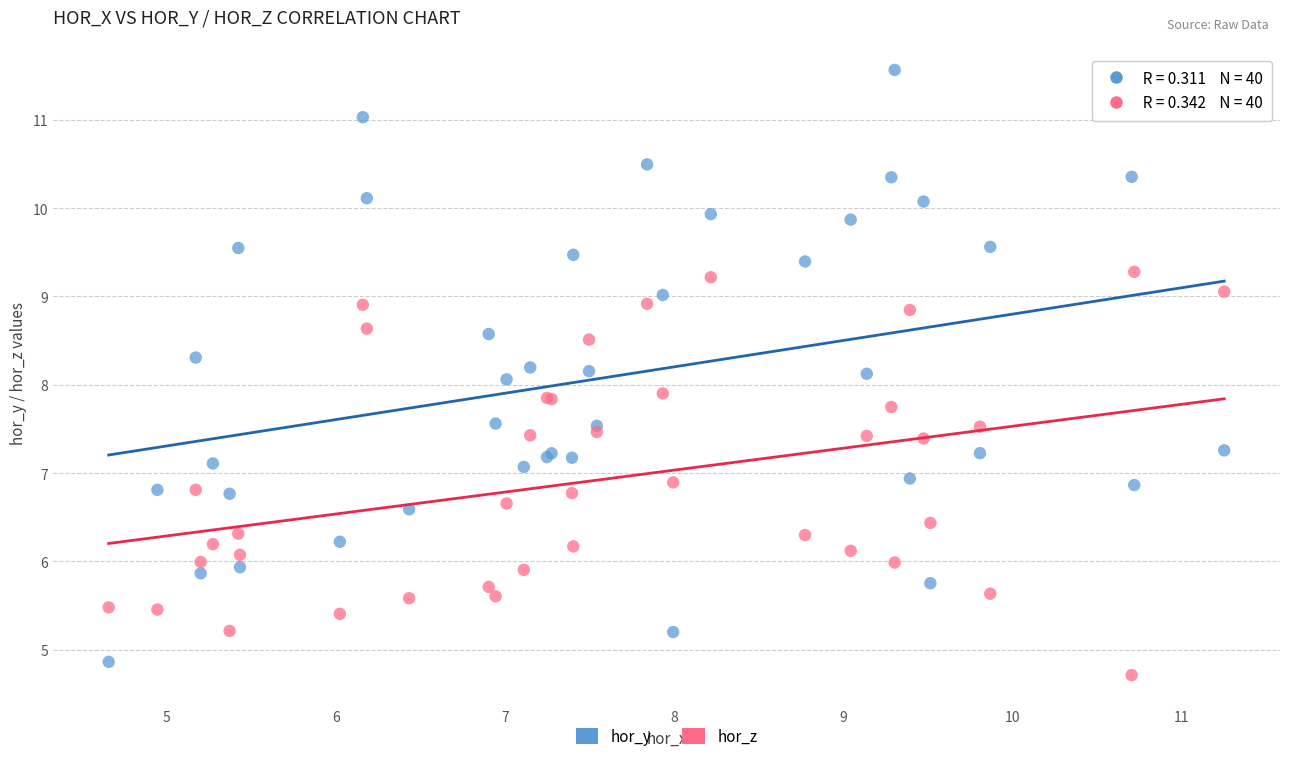

What is the X range (max minus min) for the scatter plot?

6.6